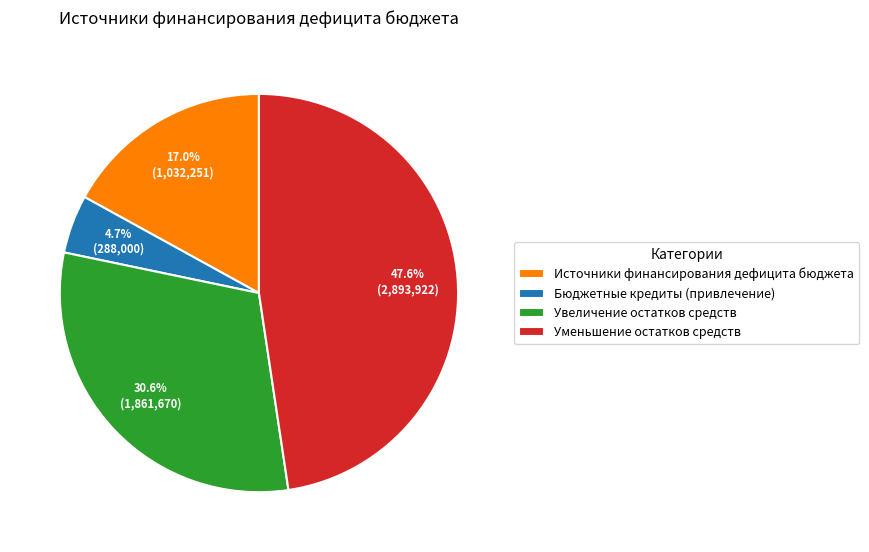

What percentage is NOT represented by Увеличение остатков средств?

69.4%